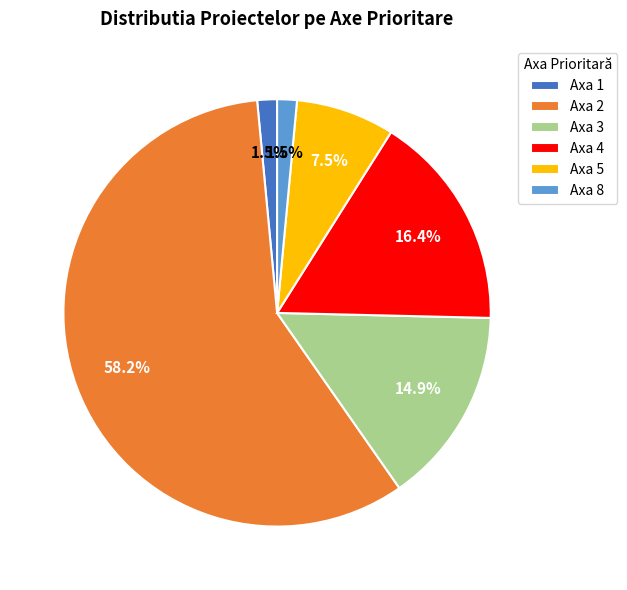

What is the largest slice in the pie chart?

Axa 2